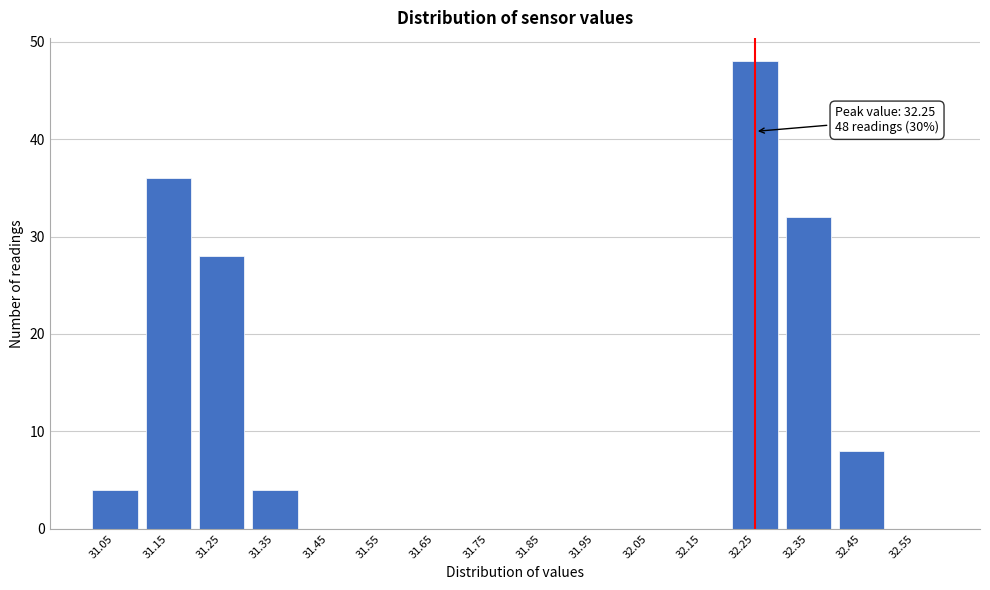

Over which range of the x-axis is the bar tallest?

32.2 to 32.3